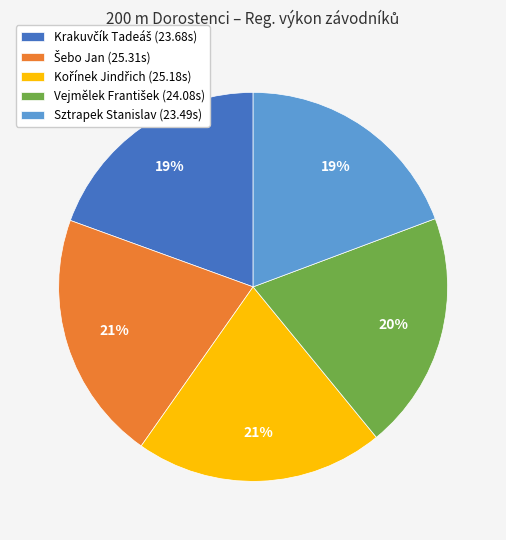

Is Sztrapek Stanislav the majority of the pie?

No